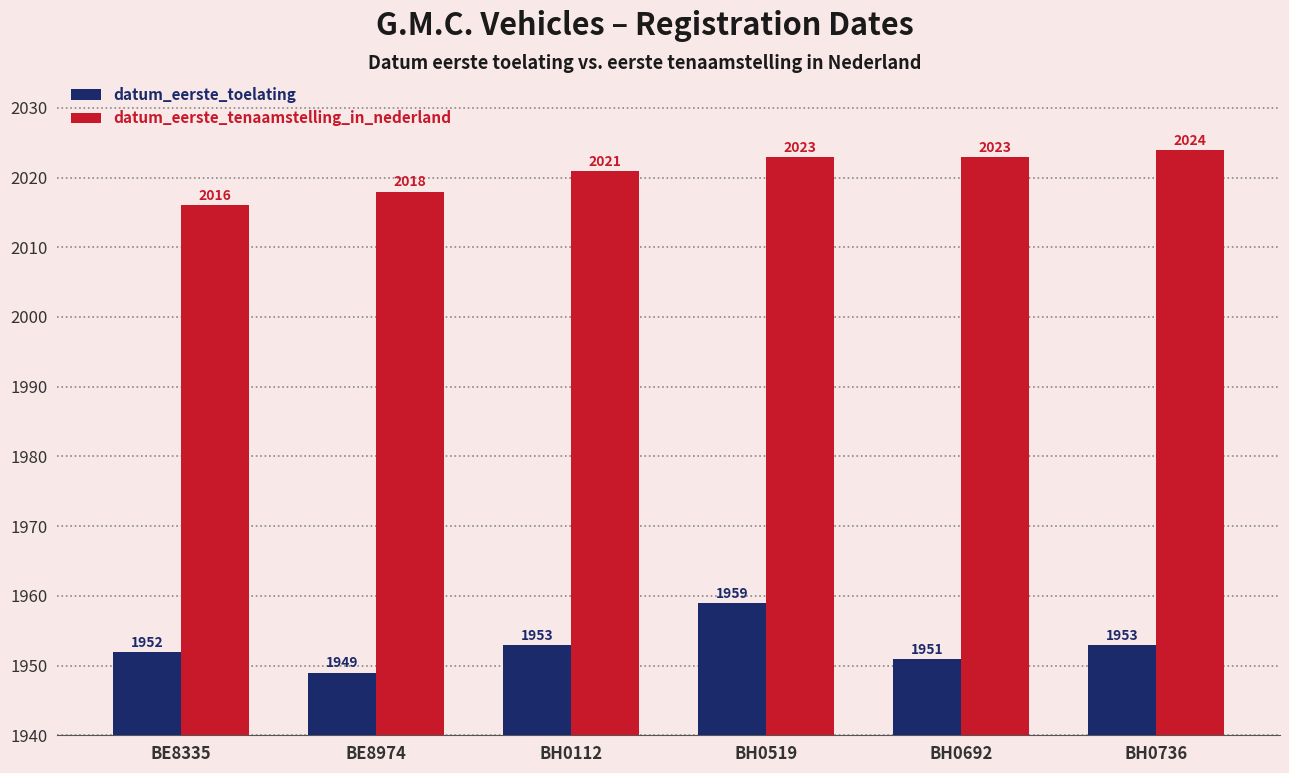

List the series in order of their peak value, highest first.

datum_eerste_tenaamstelling_in_nederland, datum_eerste_toelating